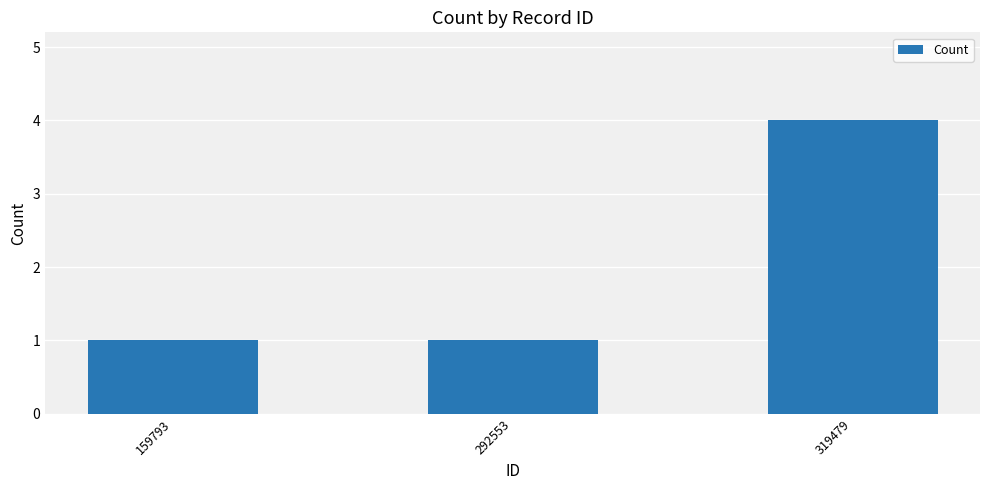

What is the sum of the values at 319479 and 159793?

5